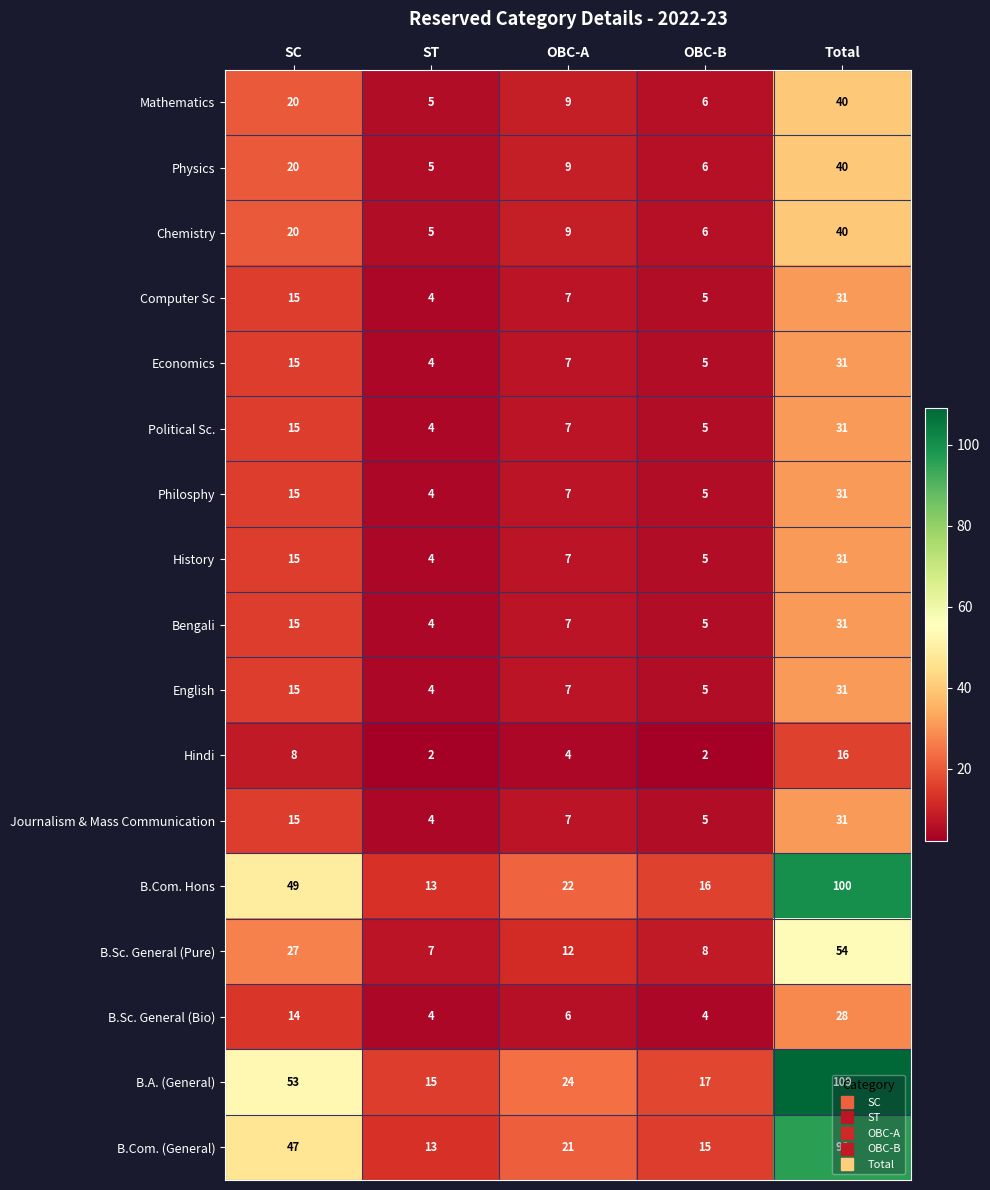

What is the minimum value for English?

4